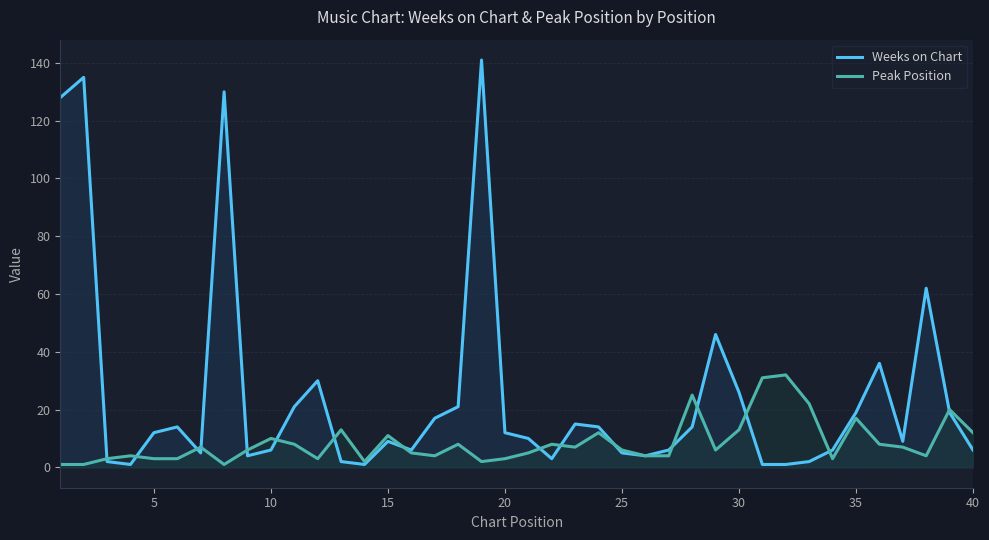

Which series has the largest range (max minus min)?

Weeks on Chart